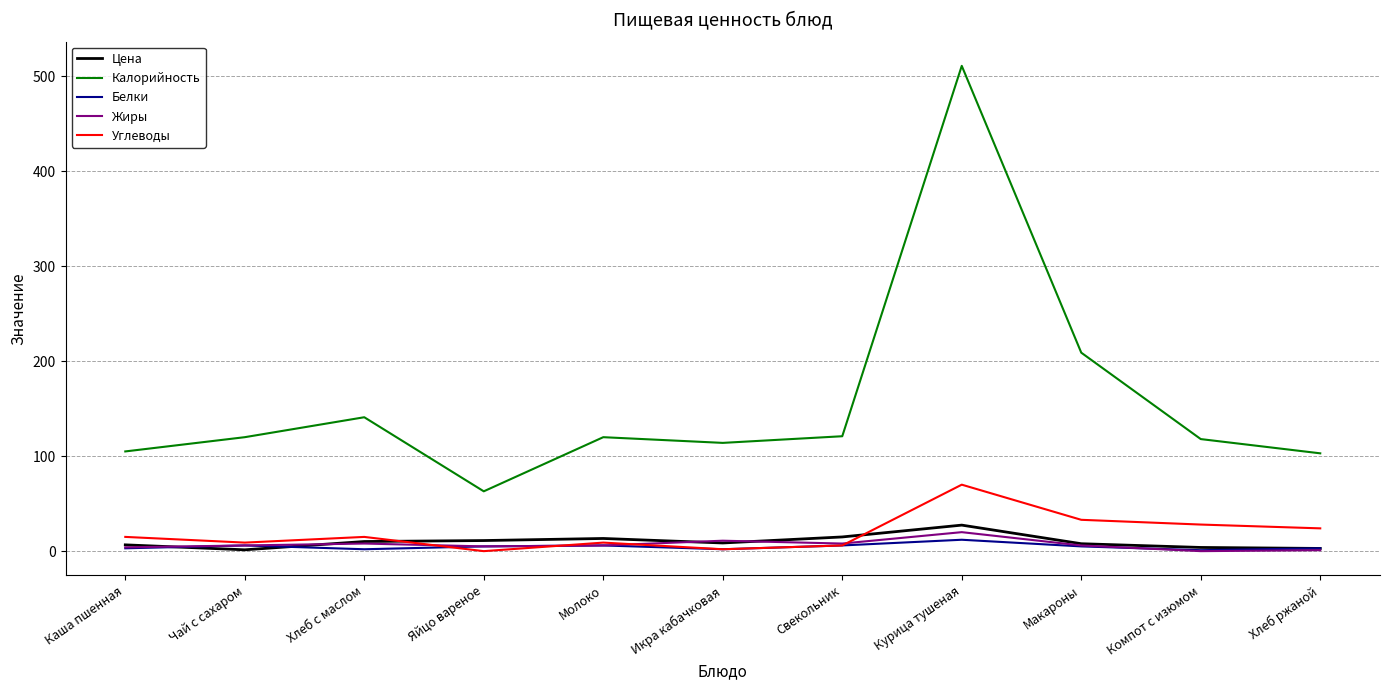

True or false: Калорийность has a value of 156.7 at Хлеб ржаной.

False